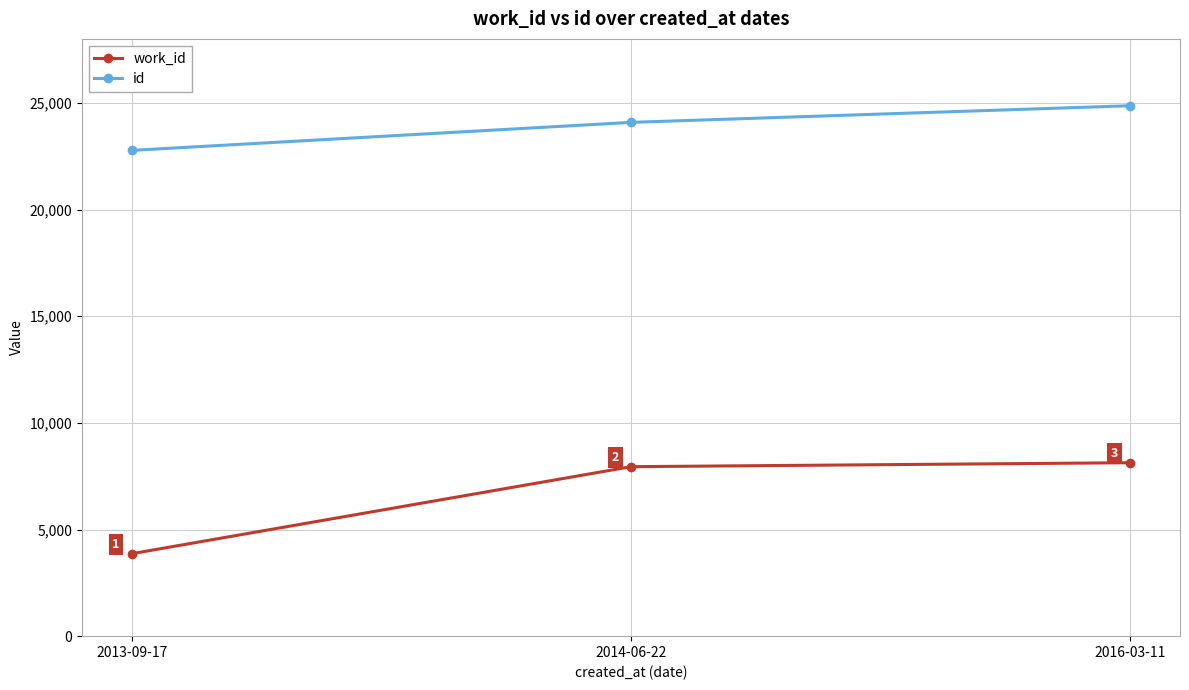

Reading right to left, what are all the values shown in this chart?

work_id: 2016-03-11=8131	2014-06-22=7945	2013-09-17=3866
id: 2016-03-11=24866	2014-06-22=24086	2013-09-17=22773